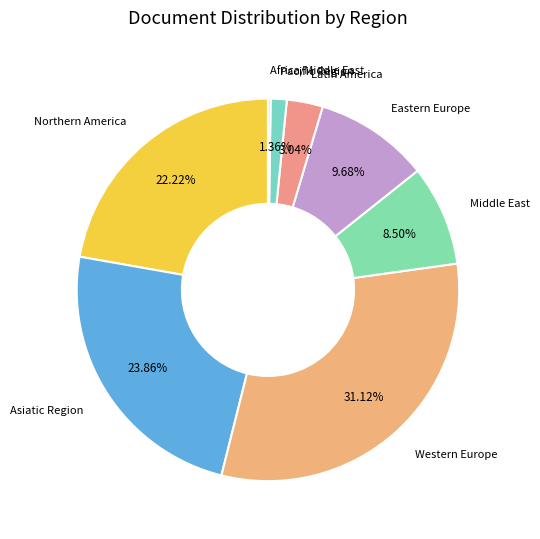

Which slice is the largest?

Western Europe